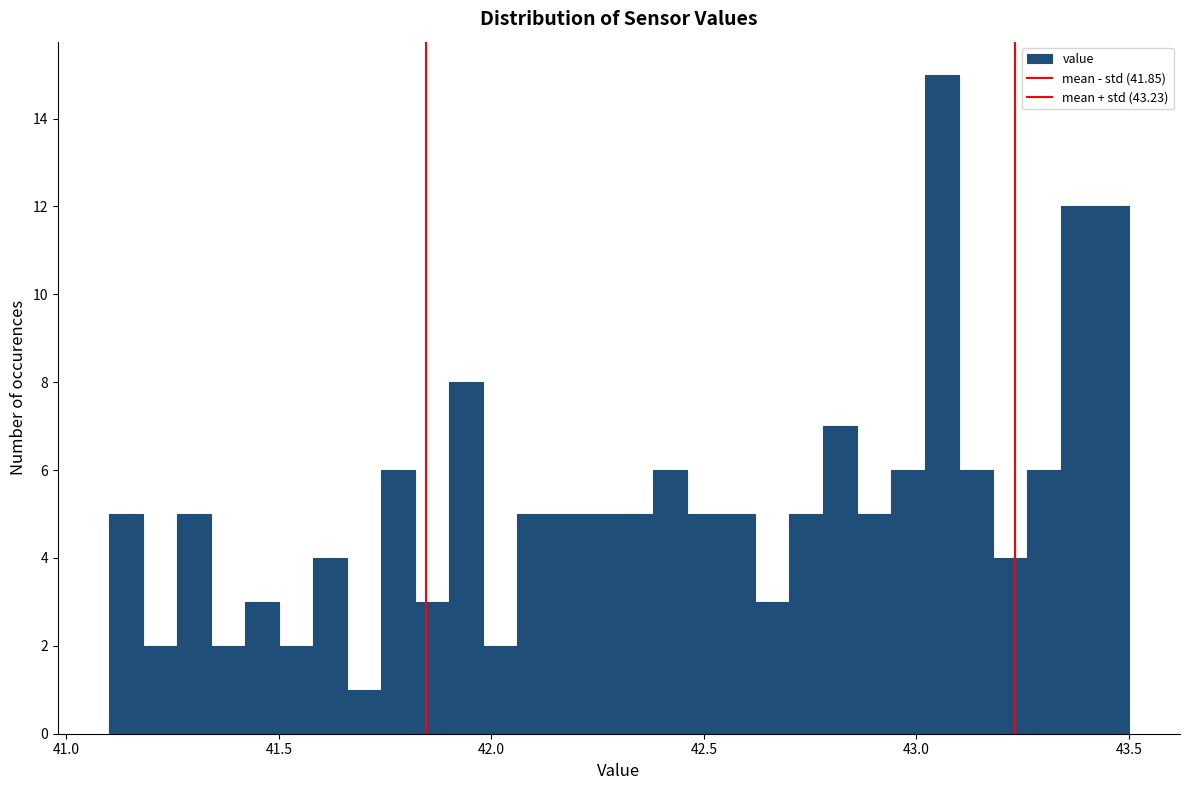

Read against the x-axis, roughly where is the centre of the tallest bar?

43.05